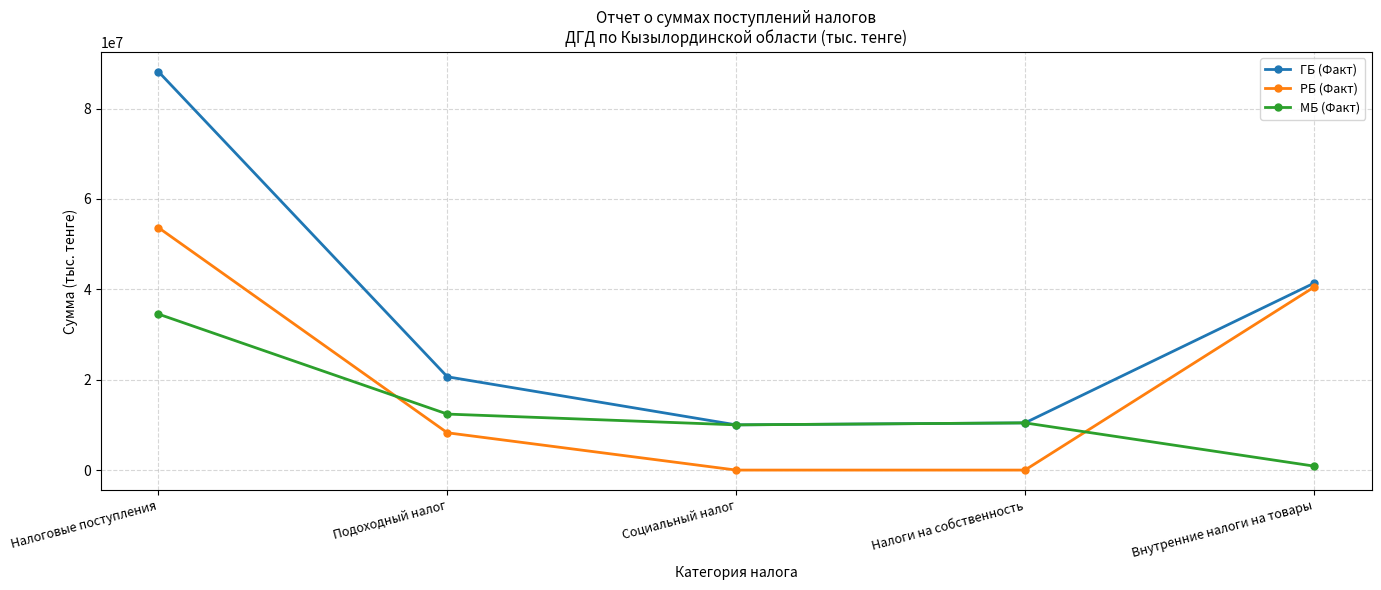

What is the label of the 4th point from the left?

Налоги на собственность